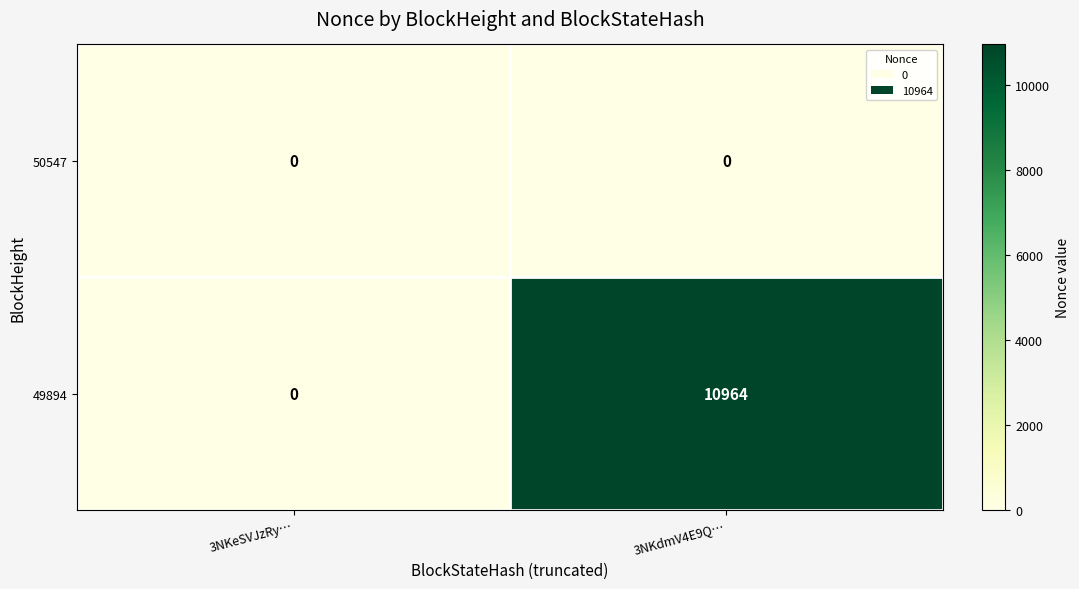

Which series changed the most between 3NKeSVJzRy… and 3NKdmV4E9Q…?

49894